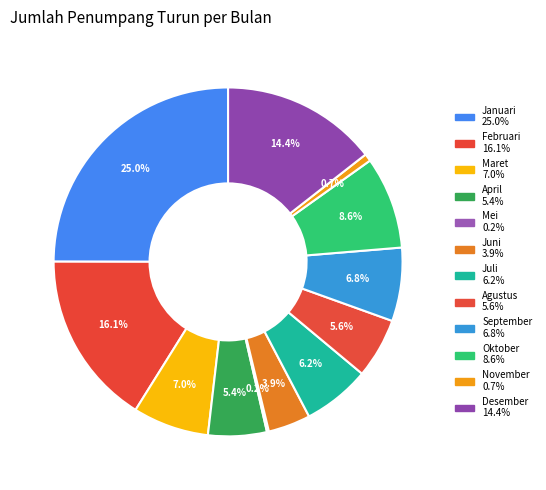

True or false: Maret accounts for 7% of the total.

True